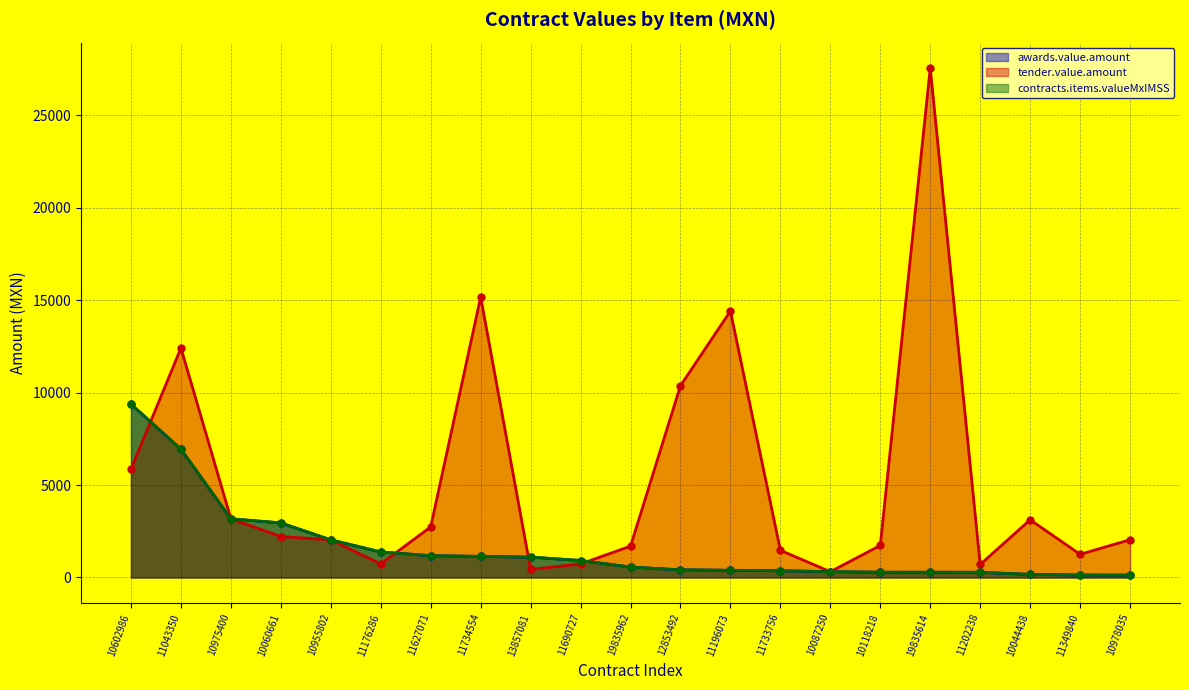

How many categories are shown in the chart?

21